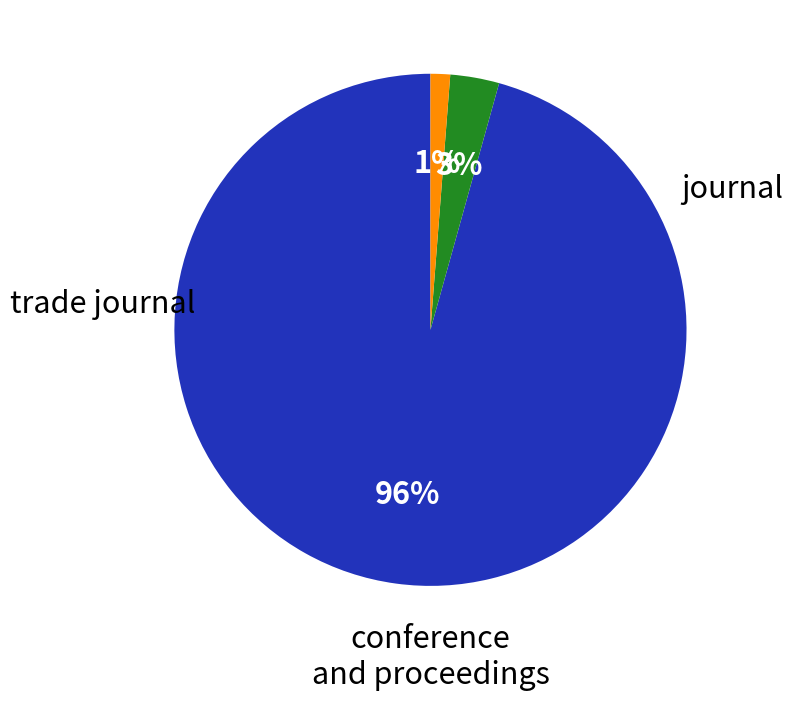

What is the majority slice?

journal